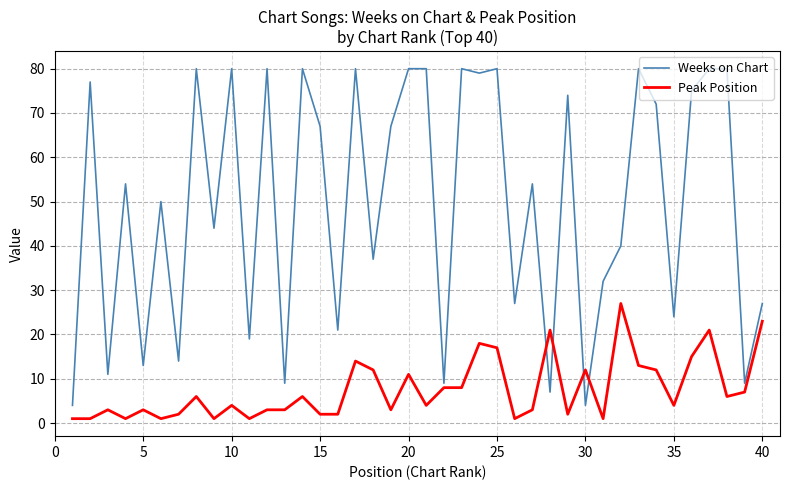

How many times do Peak Position and Weeks on Chart cross each other?

4